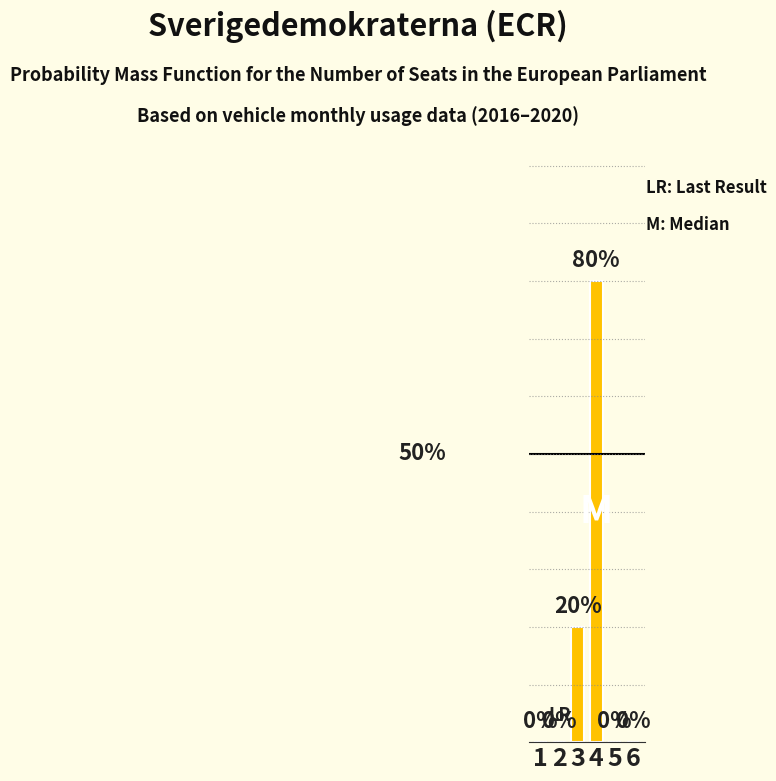

Are the bars horizontal?

No